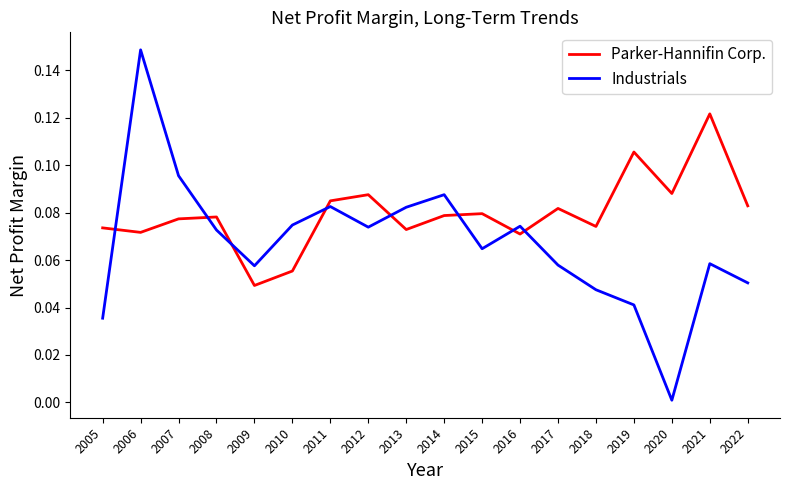

Between 2014 and 2020, which series saw the biggest shift?

Industrials